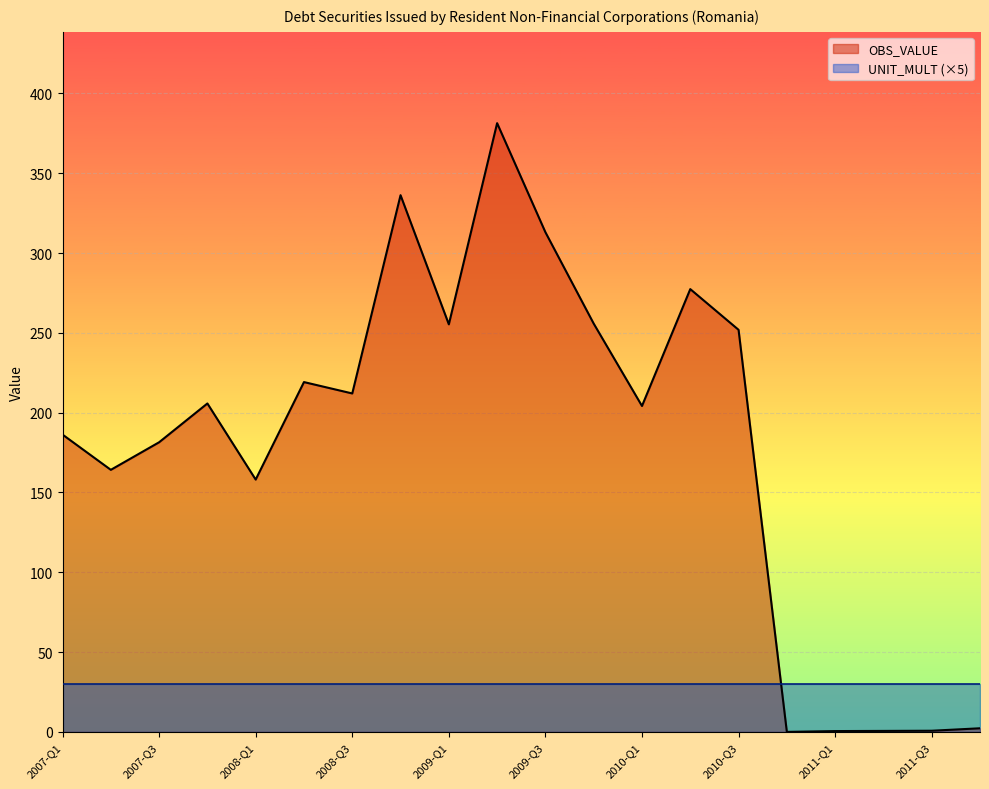

What is the label of the 14th point from the left?

2010-Q2